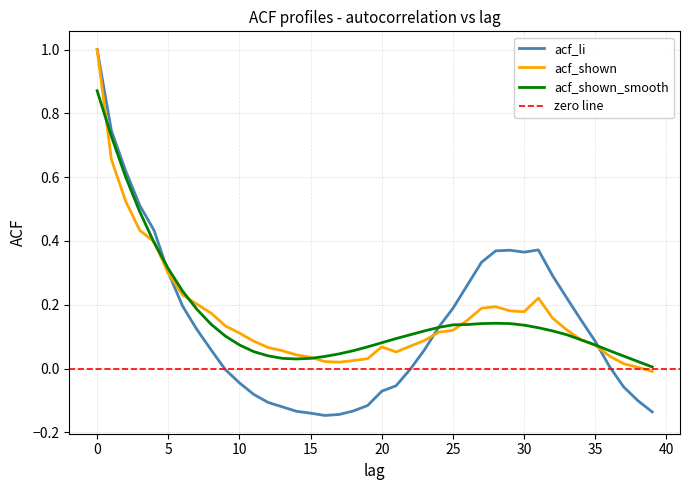

What is the sum of the acf_shown values at 20 and 21?

0.1